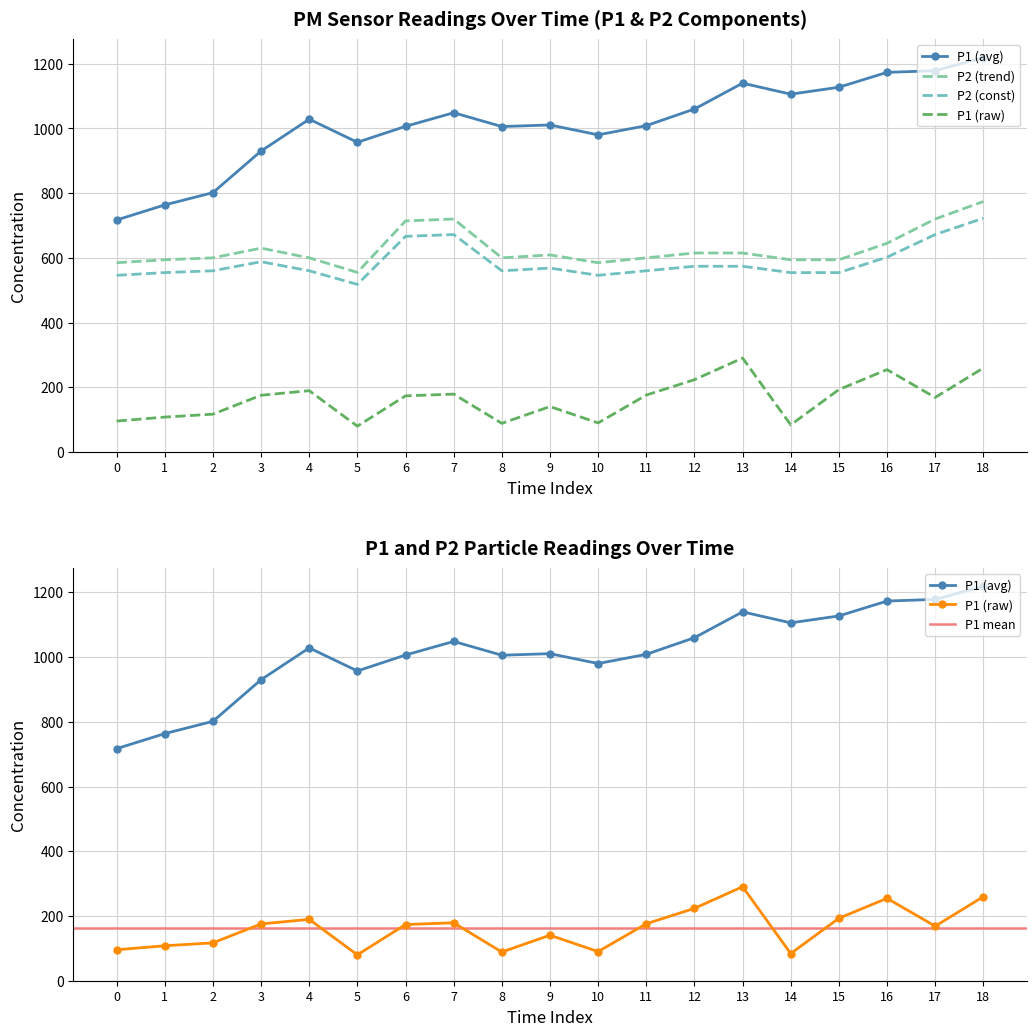

Which series has the widest spread of values?

P2